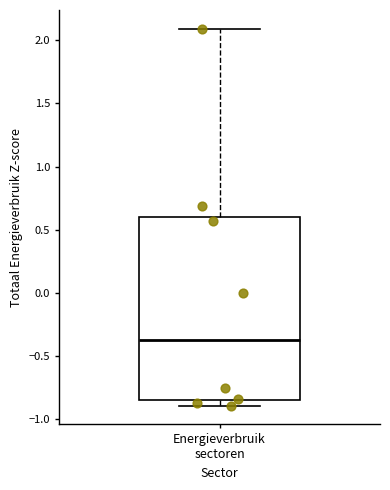

Where does the median line of the box for Energieverbruik sectoren sit on the y-axis? The values are not printed on the chart, so give them approximately, as read against the axis.

-0.35